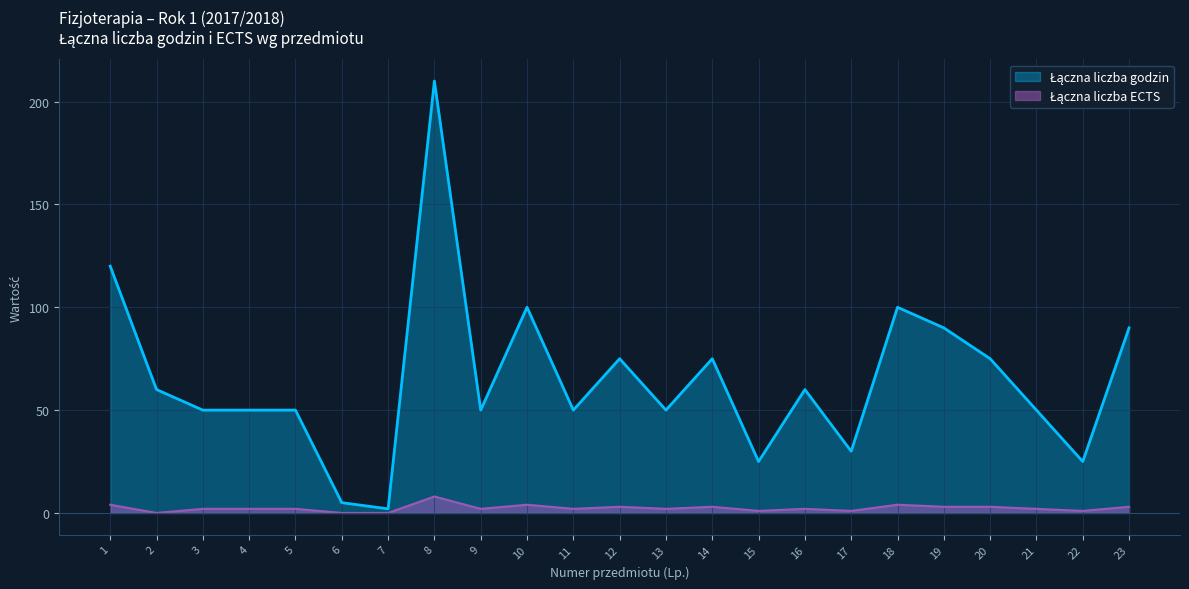

Rank the series by their maximum value, from highest to lowest.

Łączna liczba godzin, Łączna liczba ECTS